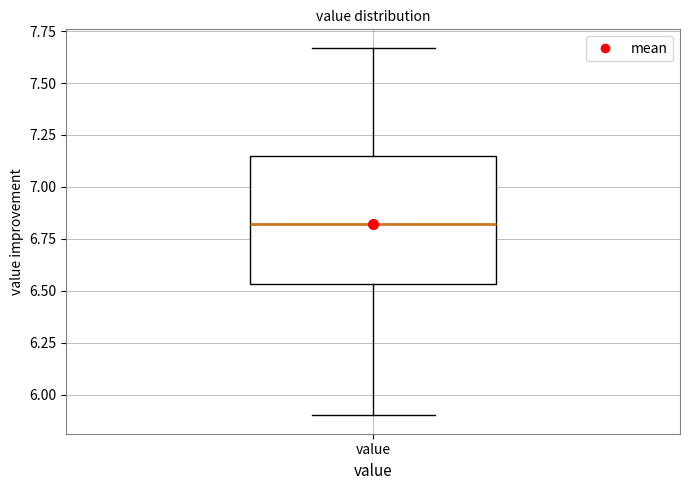

Transcribe this box plot: give where the median line is, the range the box spans, and where the two whiskers end, as read against the y-axis. The values are not printed on the chart, so give them approximately, as read against the axis.

median 6.80, box 6.55 to 7.15, whiskers 5.90 to 7.65